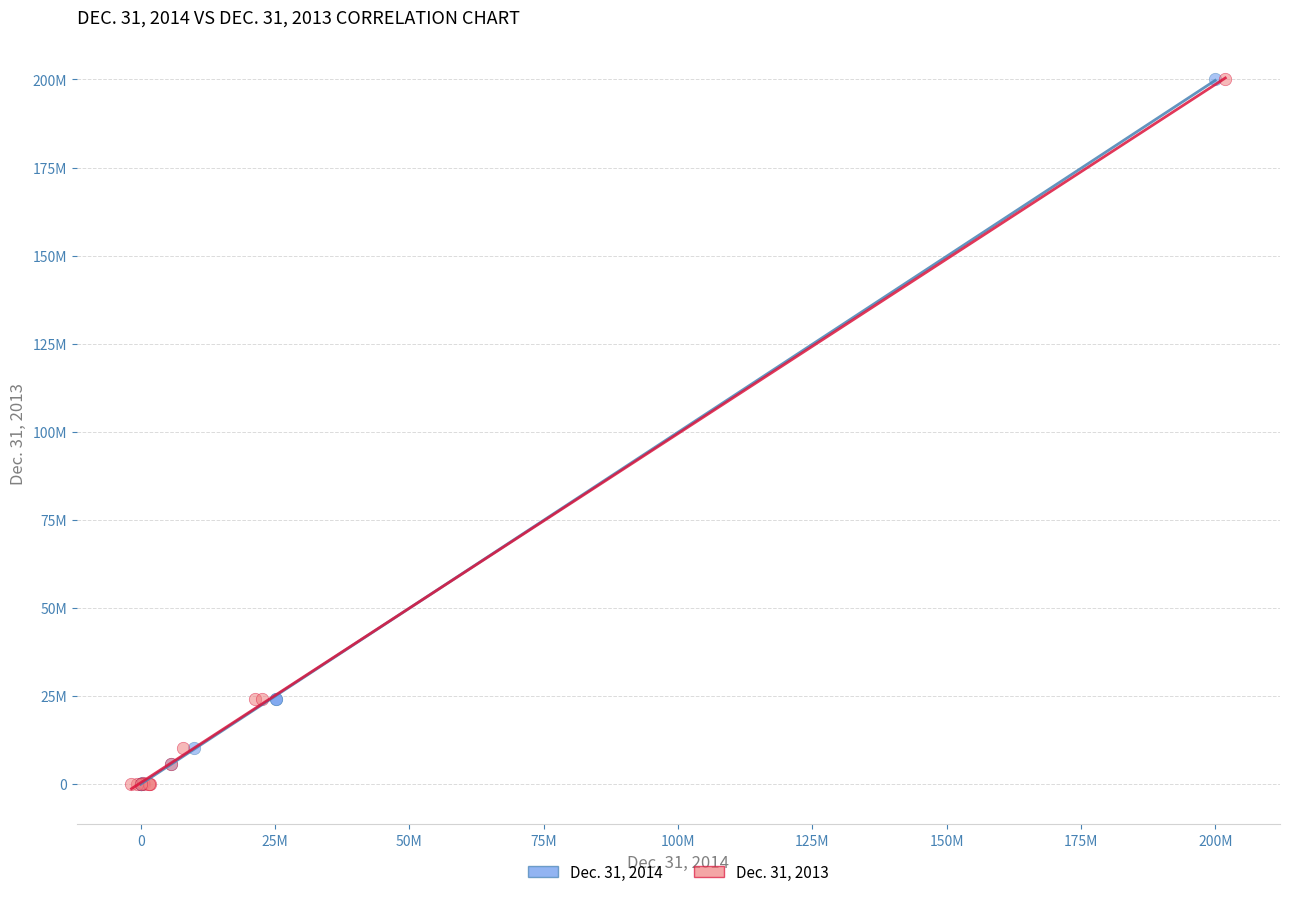

What are all the series names shown in the legend?

Dec. 31, 2014, Dec. 31, 2013